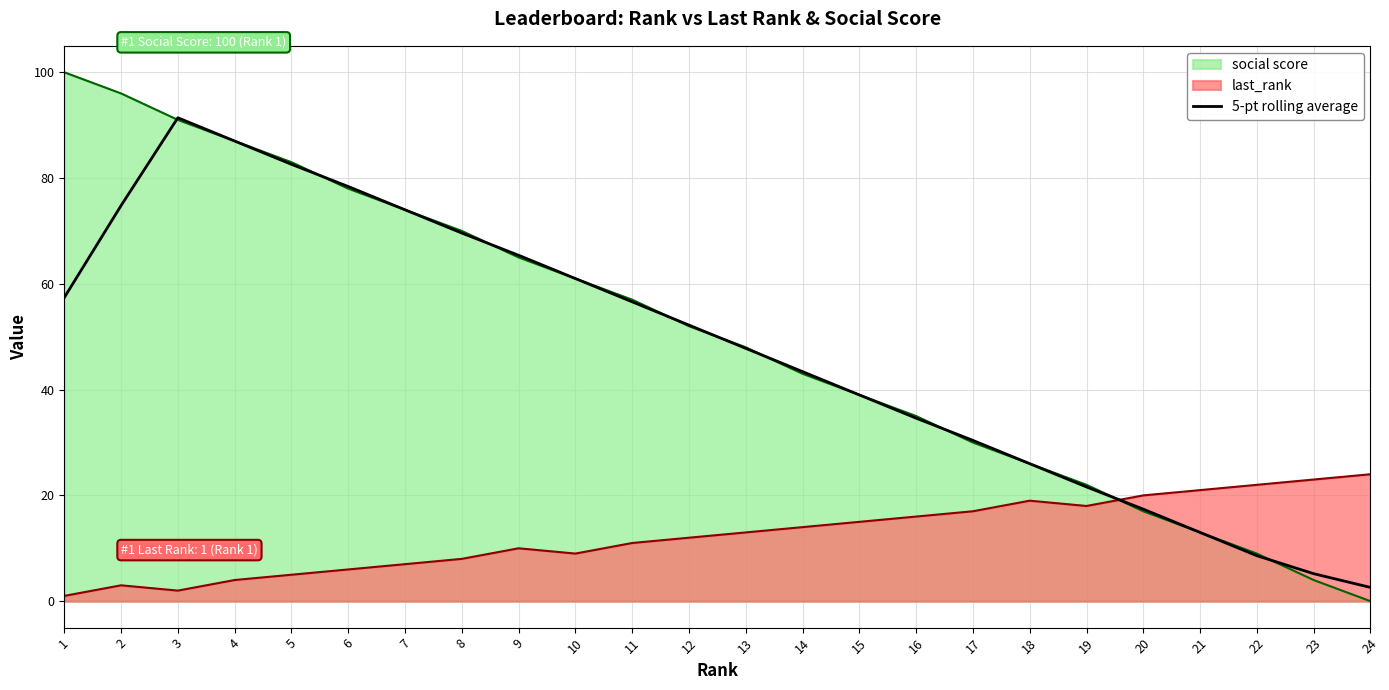

Where is the first local maximum?

3